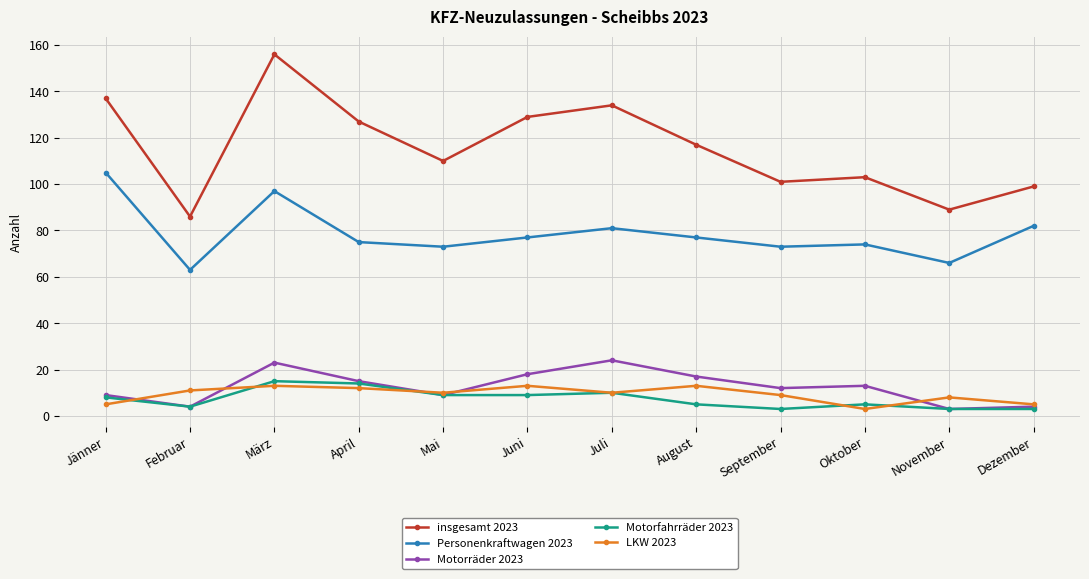

Which series has the largest range (max minus min)?

insgesamt 2023